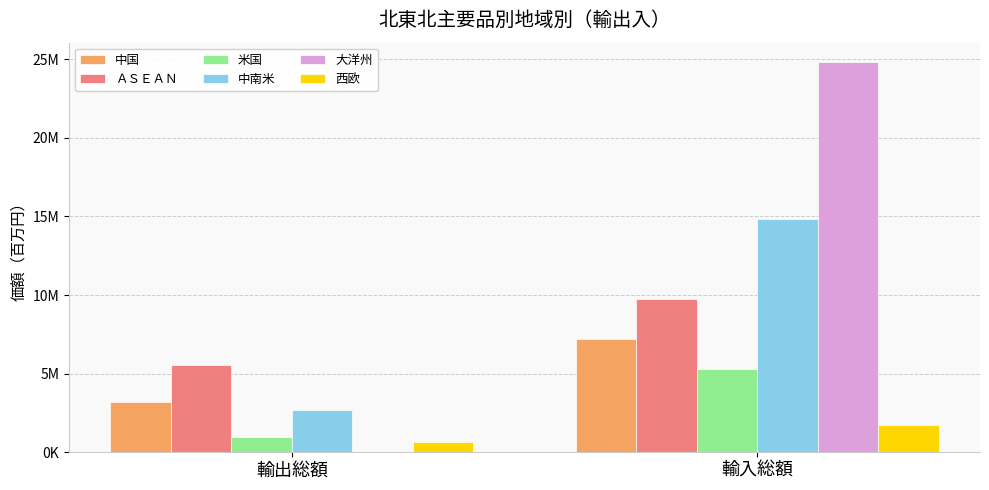

What are all the series names shown in the legend?

中国, ＡＳＥＡＮ, 米国, 中南米, 大洋州, 西欧